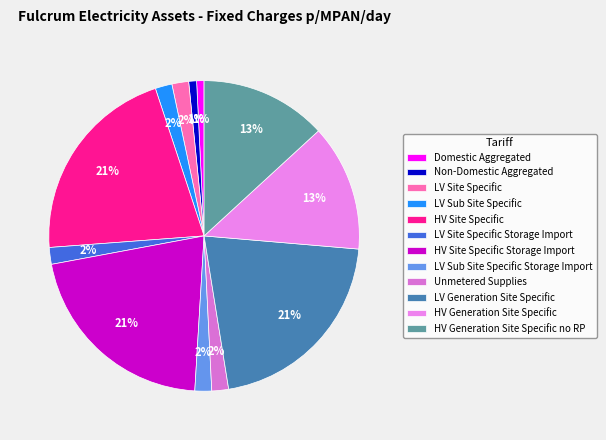

Does any single category account for the majority?

No